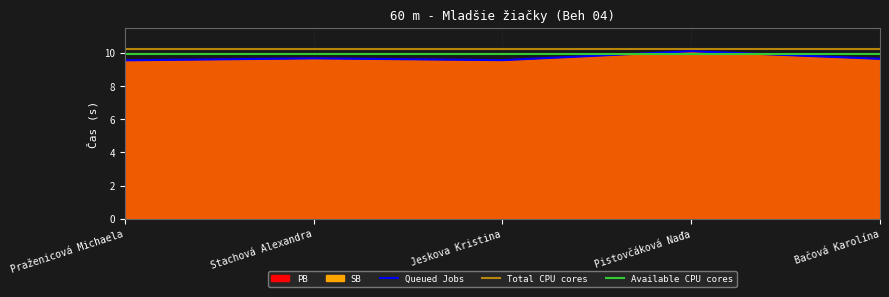

What is the label of the 3rd point from the left?

Jeskova Kristina